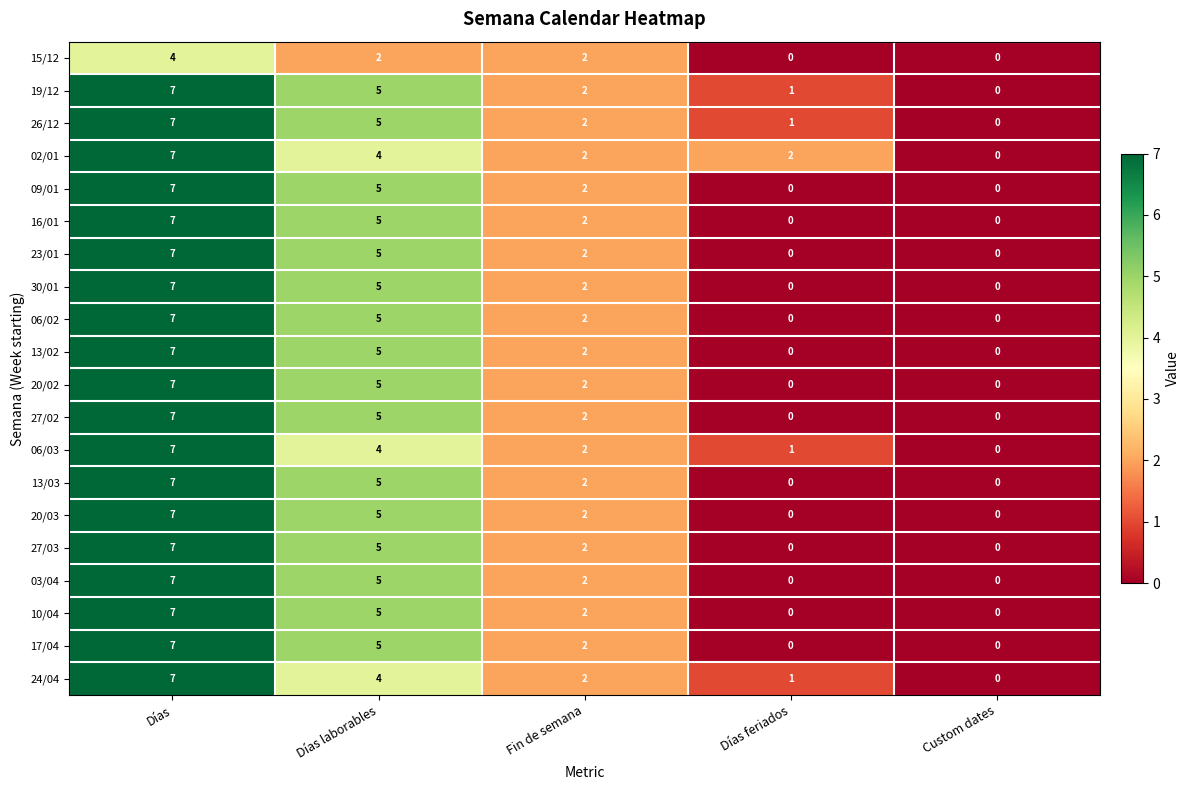

The 16/01 series shows 9 at Días. True or false?

False